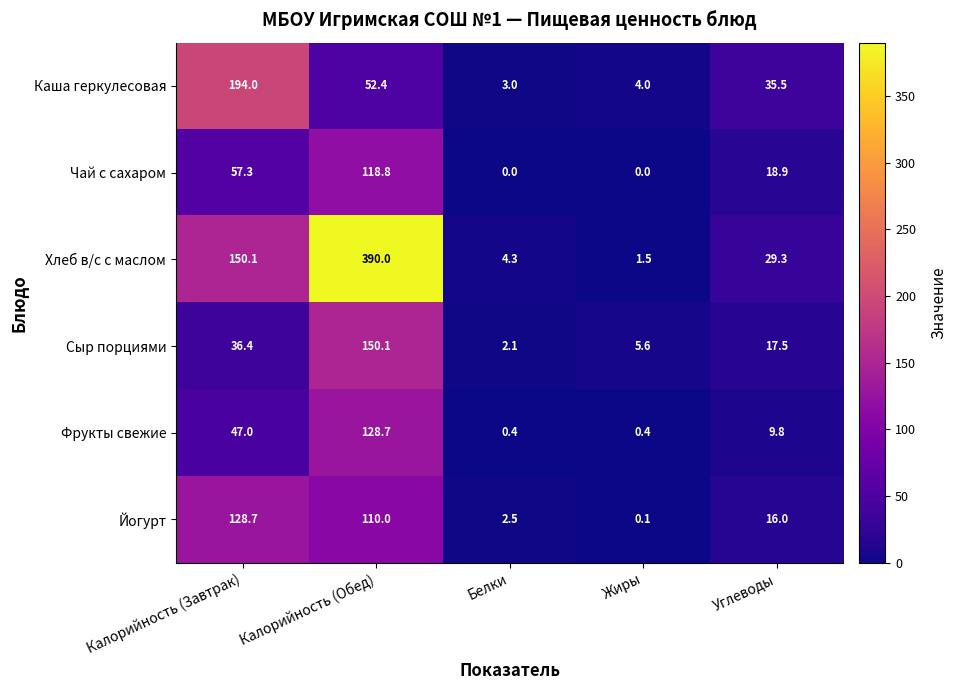

How many categories are shown in the chart?

5